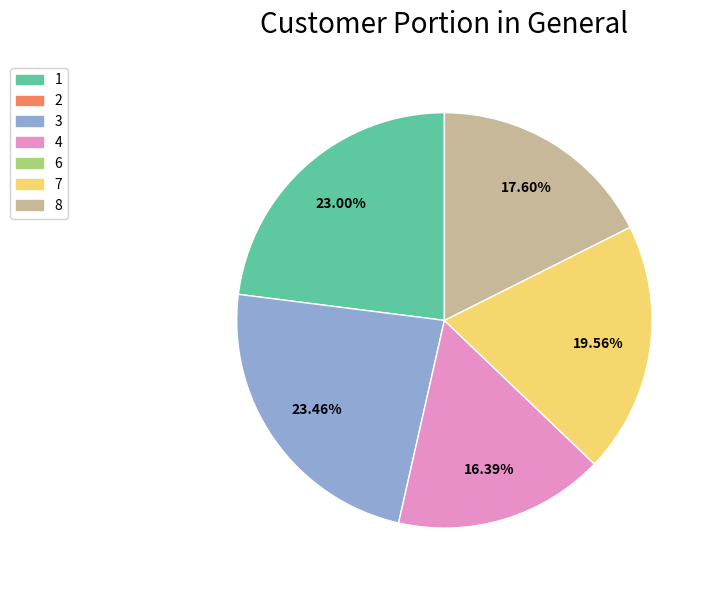

Does any single category account for the majority?

No